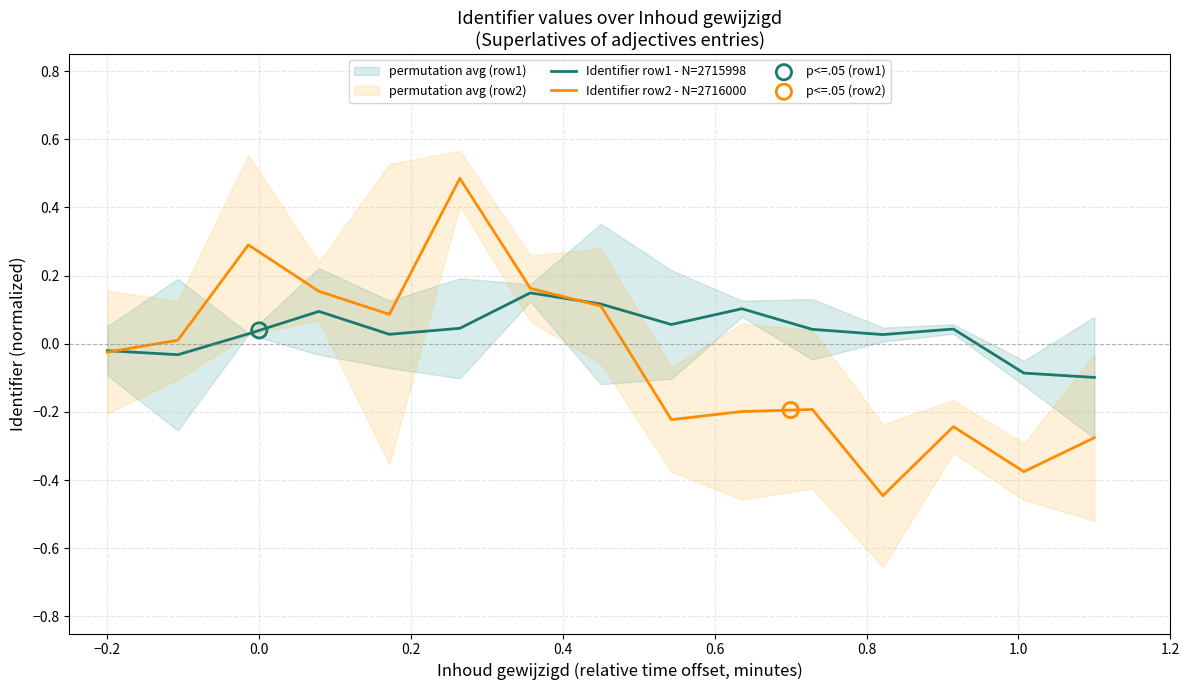

Which series reaches the minimum Y coordinate?

Identifier row2 - N=2716000